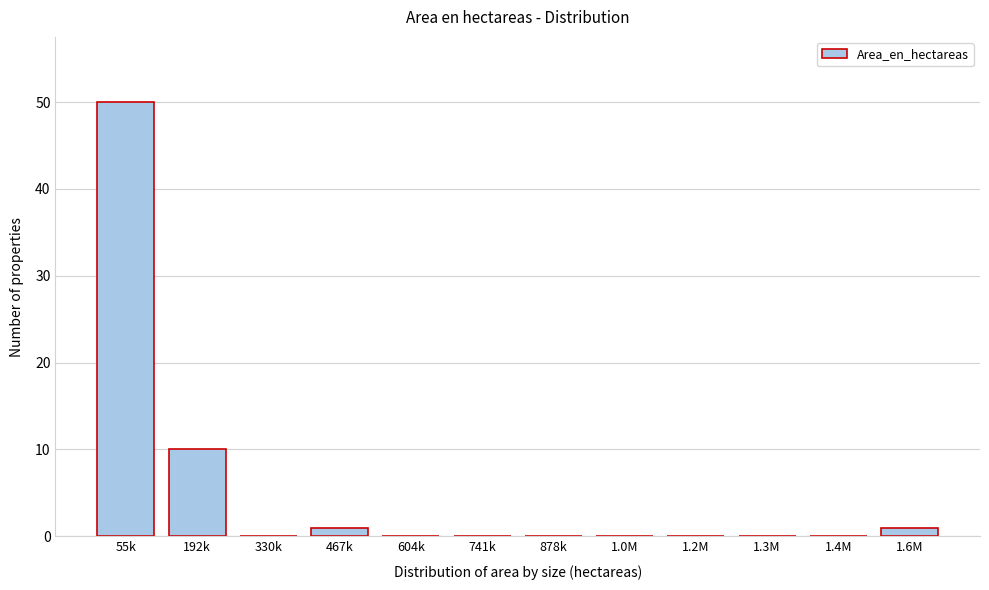

Reading right to left, extract all data points from this chart.

1.6M=1	1.4M=0	1.3M=0	1.2M=0	1.0M=0	878k=0	741k=0	604k=0	467k=1	330k=0	192k=10	55k=50